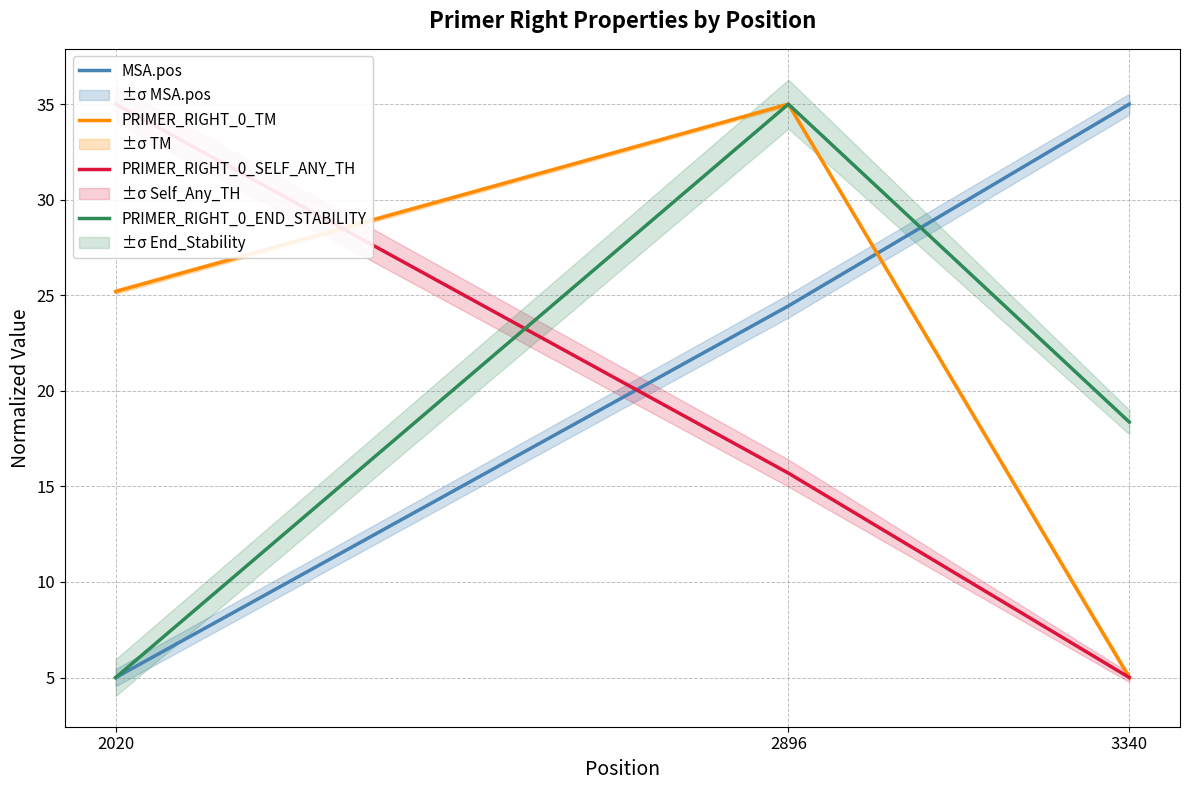

Reading right to left, extract all data points from this chart.

MSA.pos: 3340=35.0	2896=24.4	2020=5.0
PRIMER_RIGHT_0_TM: 3340=5.0	2896=35.0	2020=25.2
PRIMER_RIGHT_0_SELF_ANY_TH: 3340=5.0	2896=15.7	2020=35.0
PRIMER_RIGHT_0_END_STABILITY: 3340=18.4	2896=35.0	2020=5.0